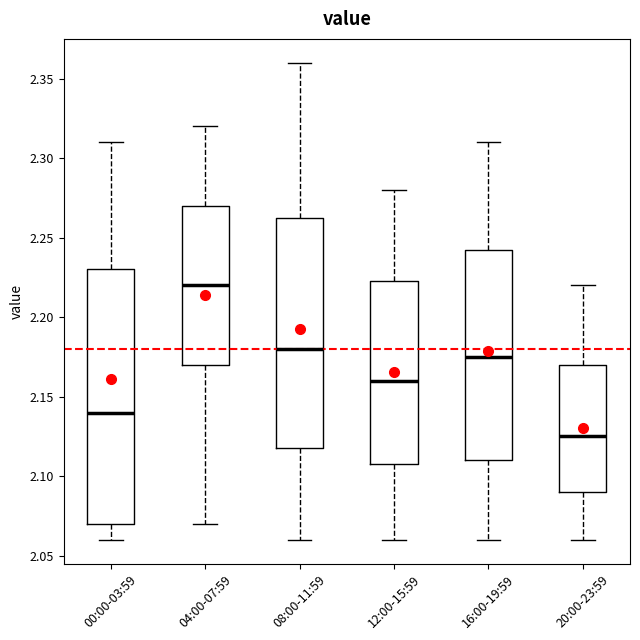

Reading left to right, transcribe this box plot: for each box, give where its median line is, the range the box spans, and where its two whiskers end, as read against the y-axis. The values are not printed on the chart, so give them approximately, as read against the axis.

00:00-03:59: median 2.140, box 2.070 to 2.230, whiskers 2.060 to 2.310
04:00-07:59: median 2.220, box 2.170 to 2.270, whiskers 2.070 to 2.320
08:00-11:59: median 2.180, box 2.120 to 2.265, whiskers 2.060 to 2.360
12:00-15:59: median 2.160, box 2.110 to 2.225, whiskers 2.060 to 2.280
16:00-19:59: median 2.175, box 2.110 to 2.245, whiskers 2.060 to 2.310
20:00-23:59: median 2.125, box 2.090 to 2.170, whiskers 2.060 to 2.220